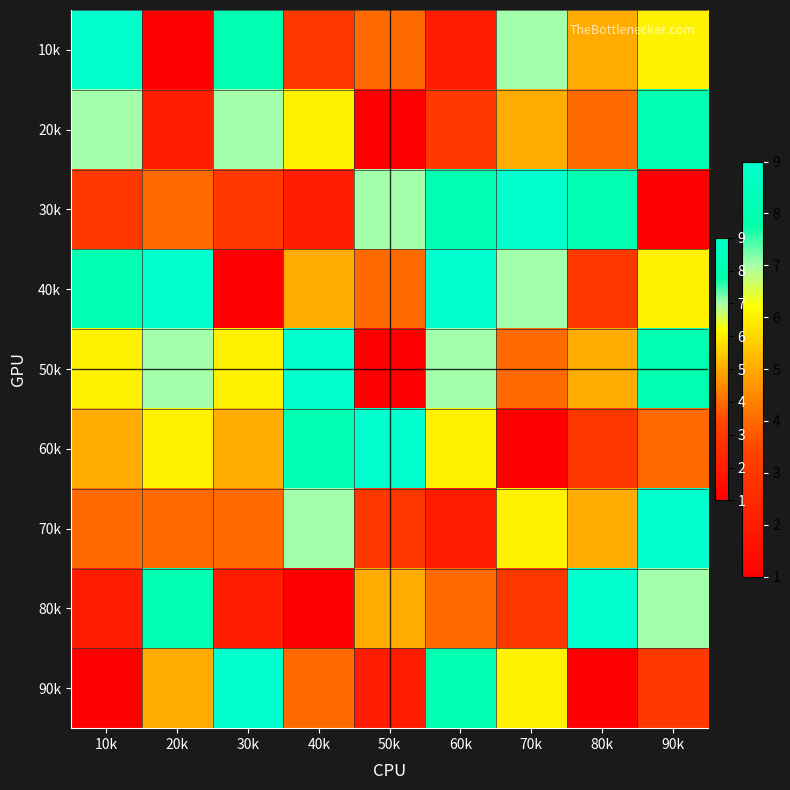

At 70k, list the series in order from largest to smallest.

30k, 10k, 40k, 70k, 90k, 20k, 50k, 80k, 60k